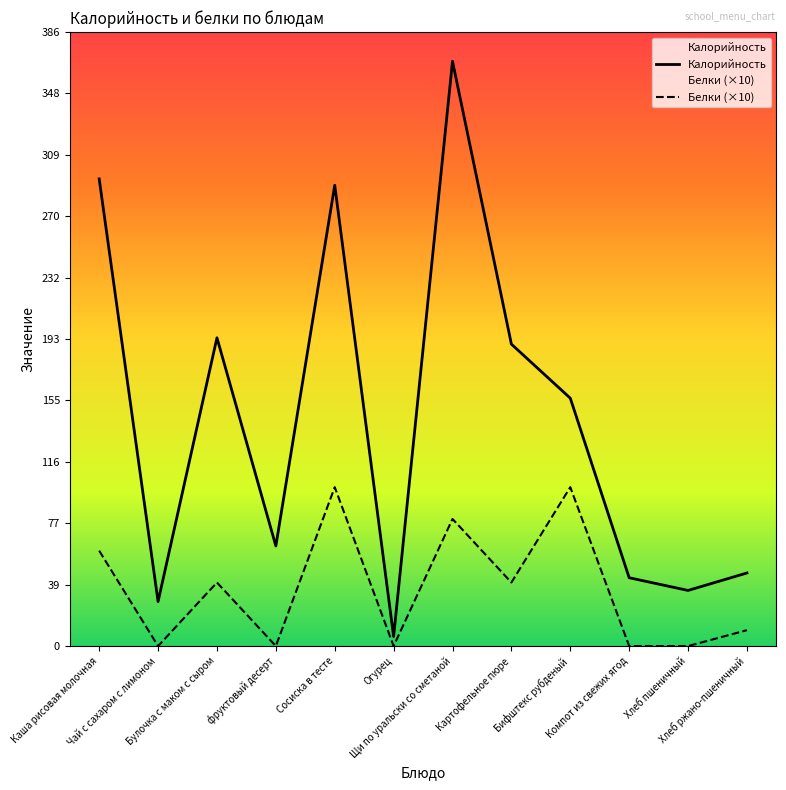

Reading left to right, transcribe all the data shown in this chart.

Калорийность: 294	28	194	63	290	6	368	190	156	43	35	46
Белки (×10): 60	0	40	0	100	0	80	40	100	0	0	10